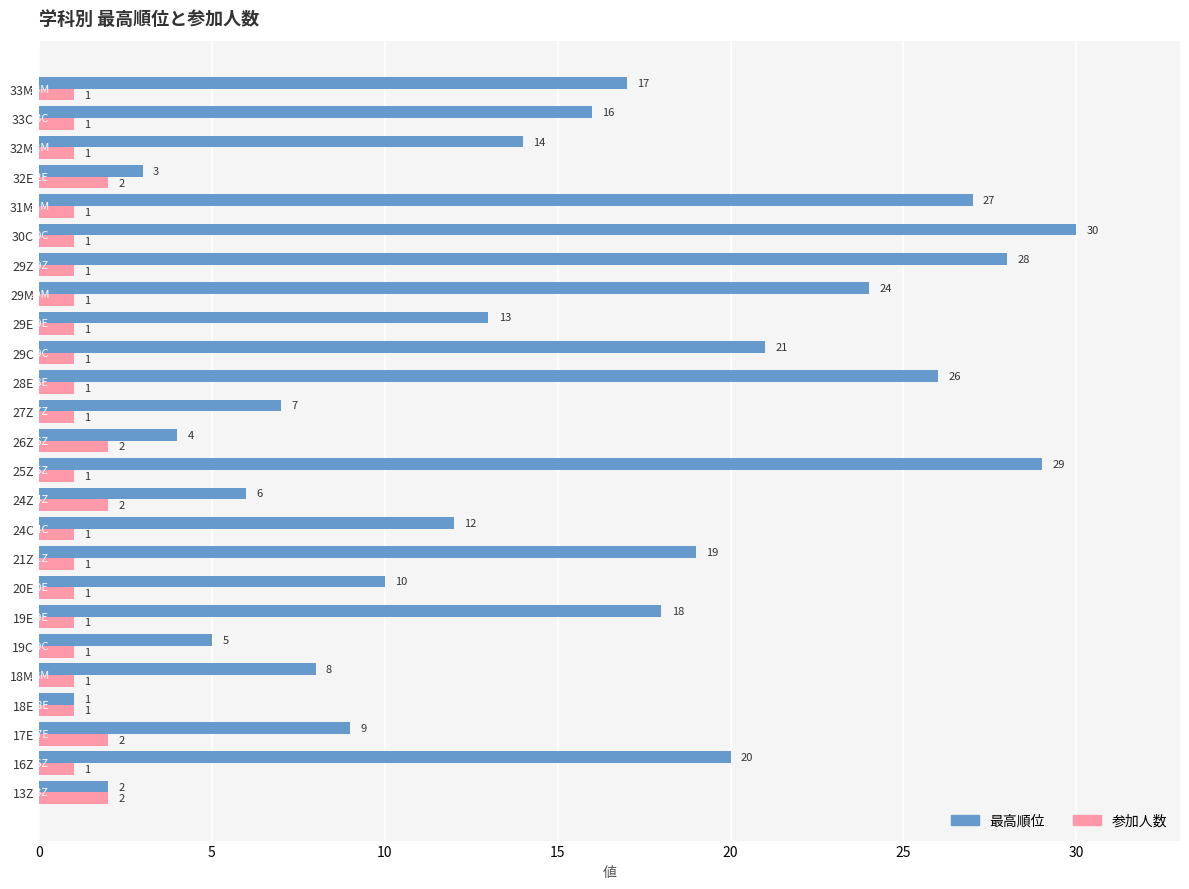

What is the sum of all 参加人数 values?

30